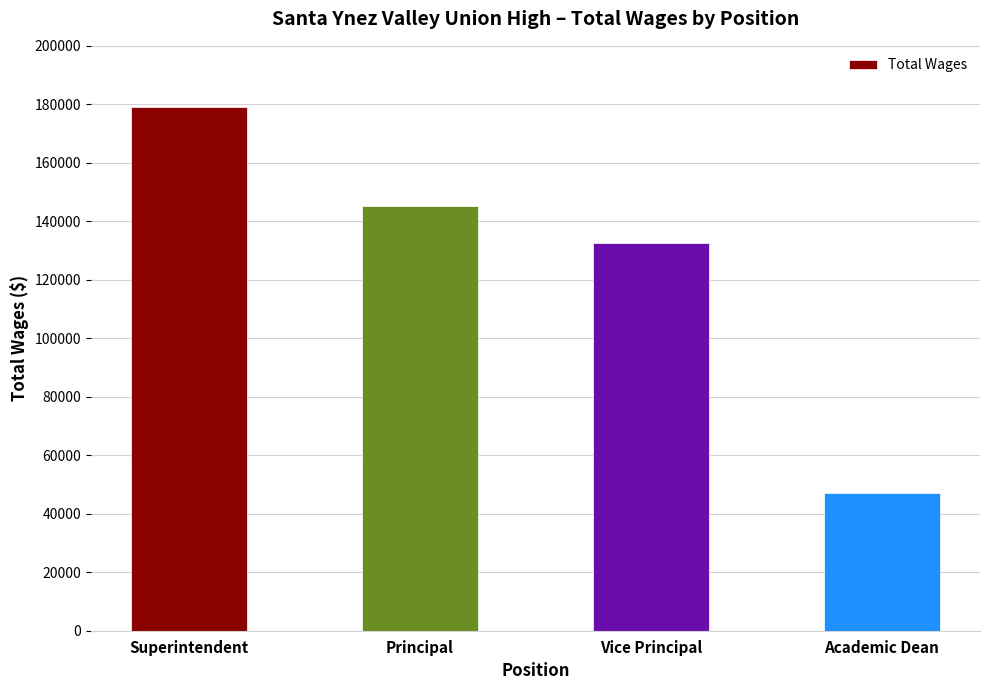

At which label is the value closest to 113172?

Vice Principal